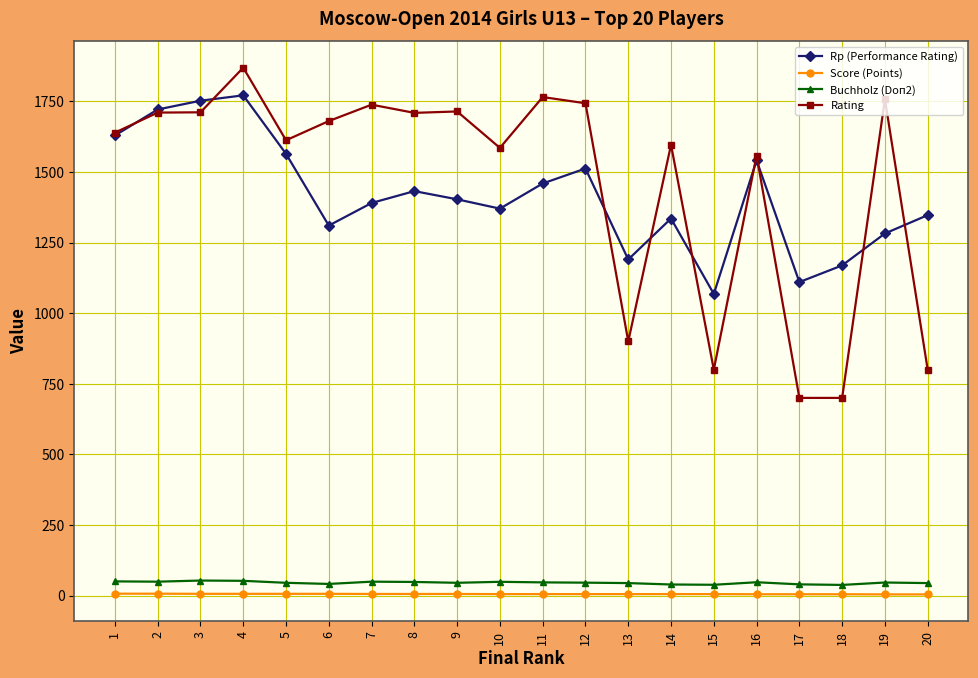

Between 10 and 13, which series saw the biggest shift?

Rating